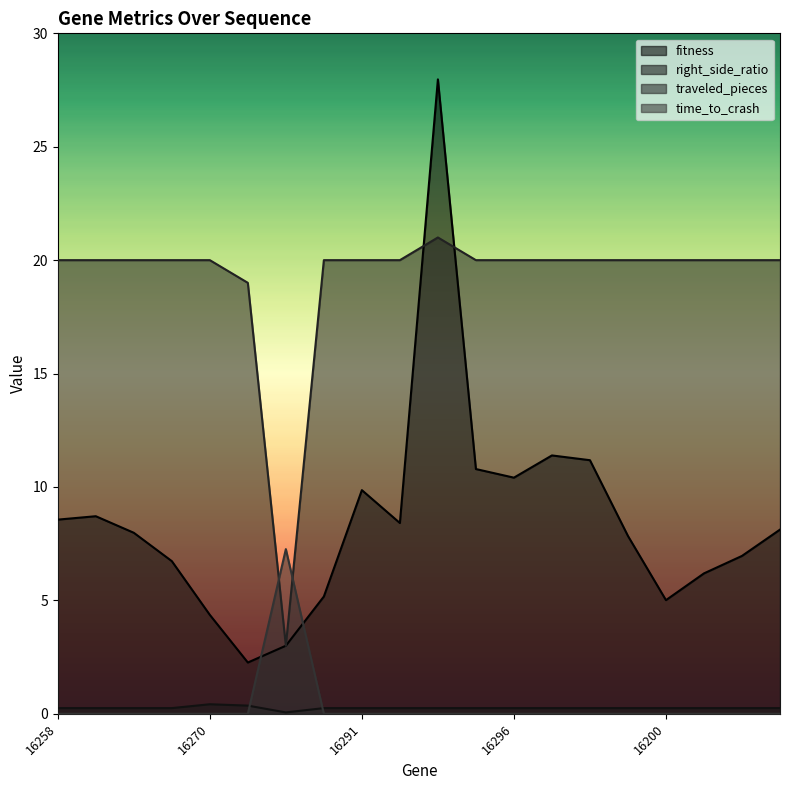

How many interior local peaks does the right_side_ratio series have?

1